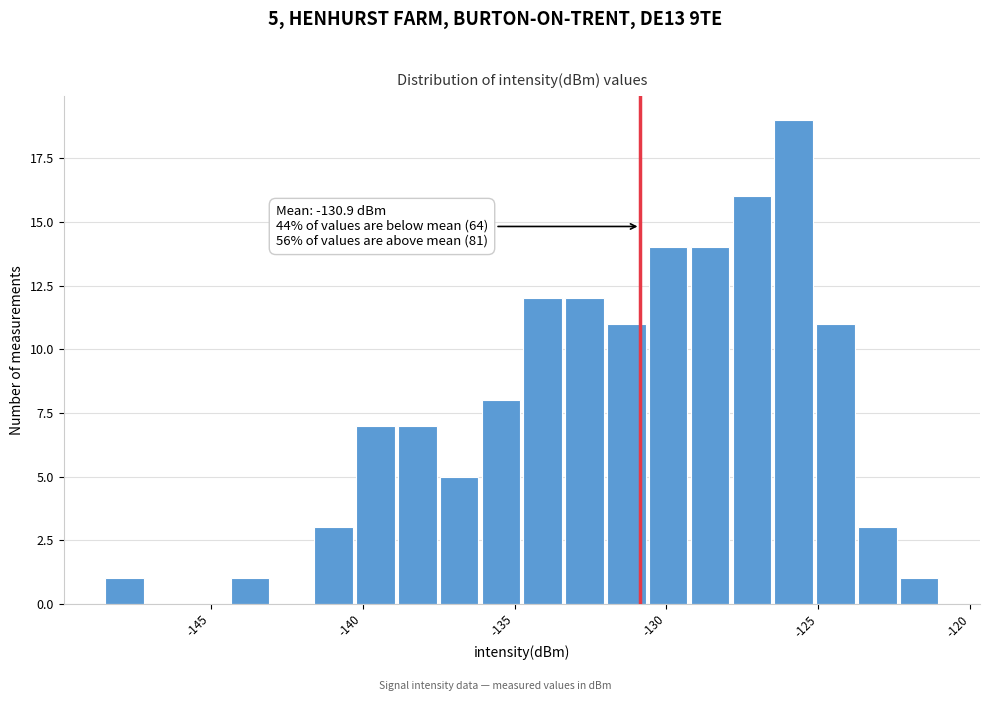

Read against the x-axis, roughly where is the centre of the tallest bar?

-126.0